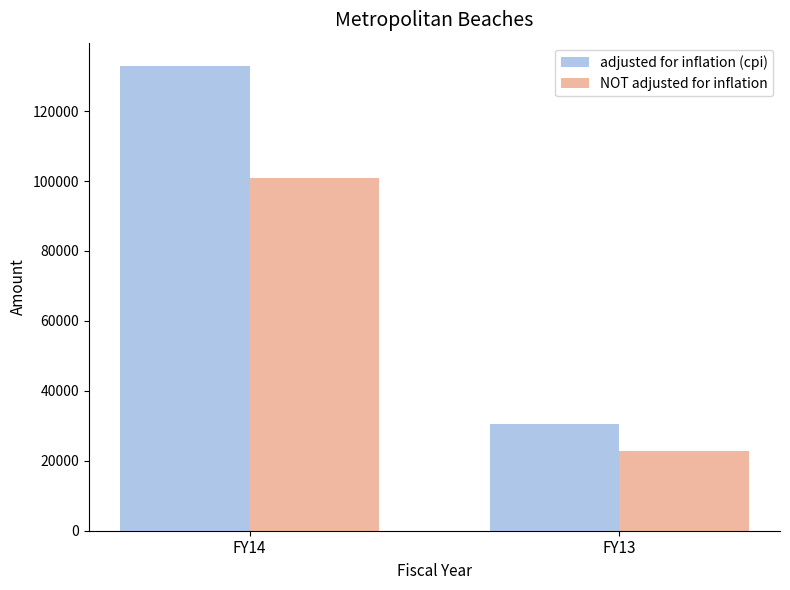

What is the difference between the maximum and minimum values in the NOT adjusted for inflation series?

78142